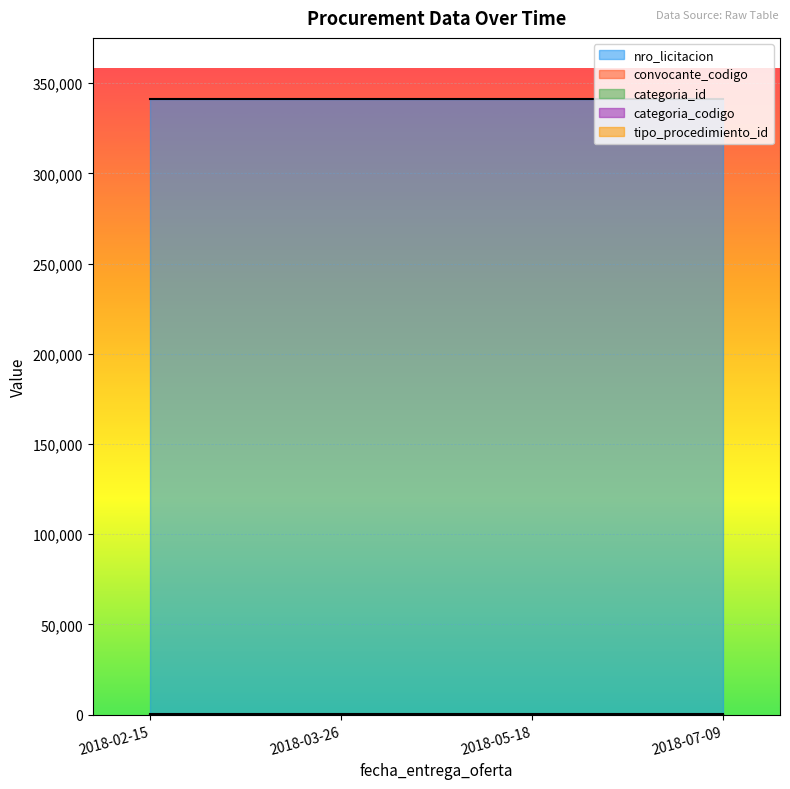

At which category is the sum across all series the highest?

2018-02-15